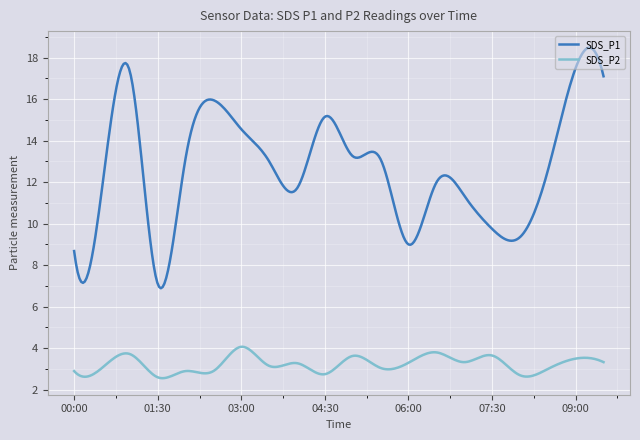

Which series has the largest total across all categories?

SDS_P1